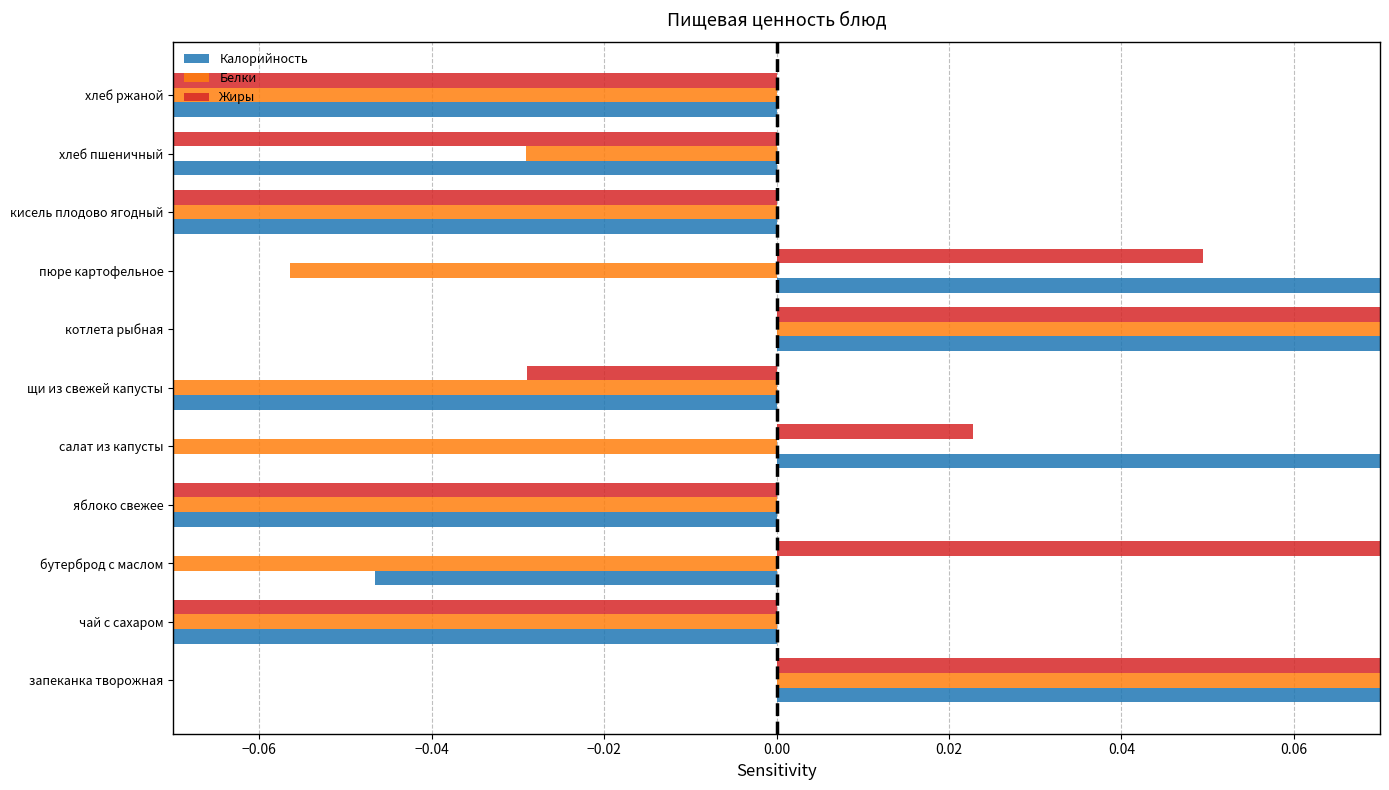

The Калорийность series shows 0.0 at пюре картофельное. True or false?

False